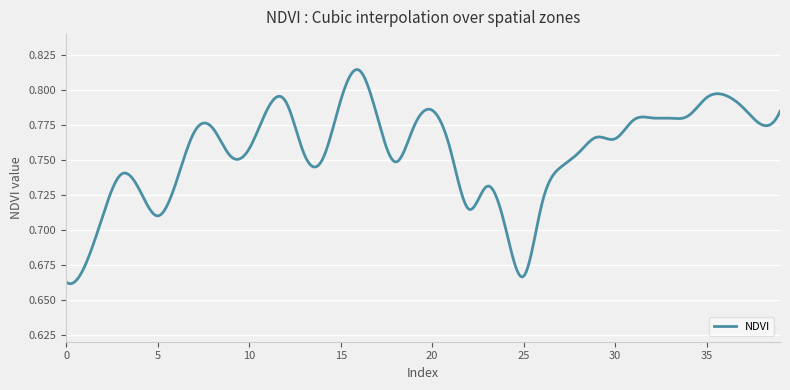

How many lines are shown in the chart?

1